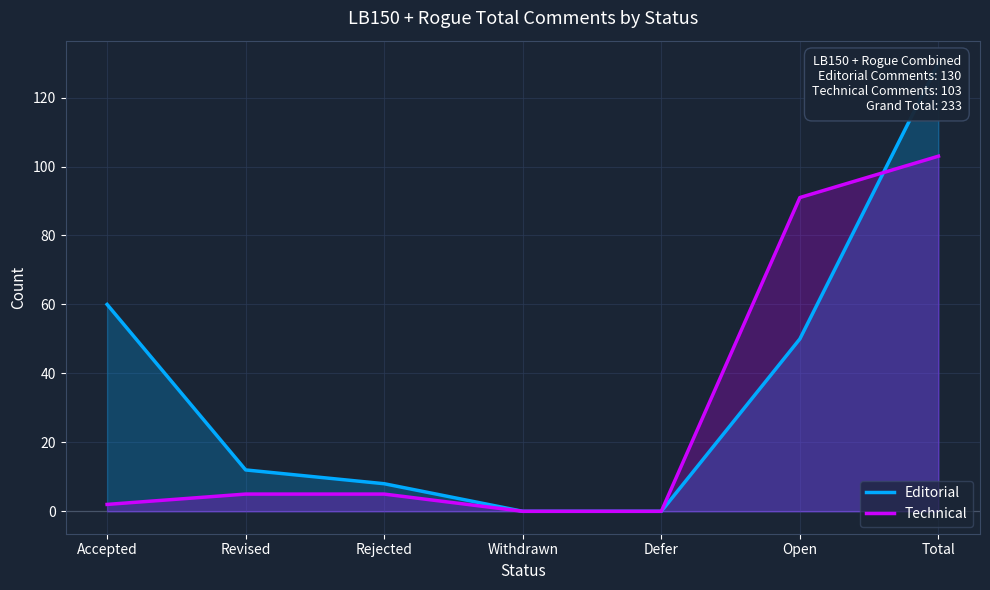

At which category is the sum across all series the highest?

Total